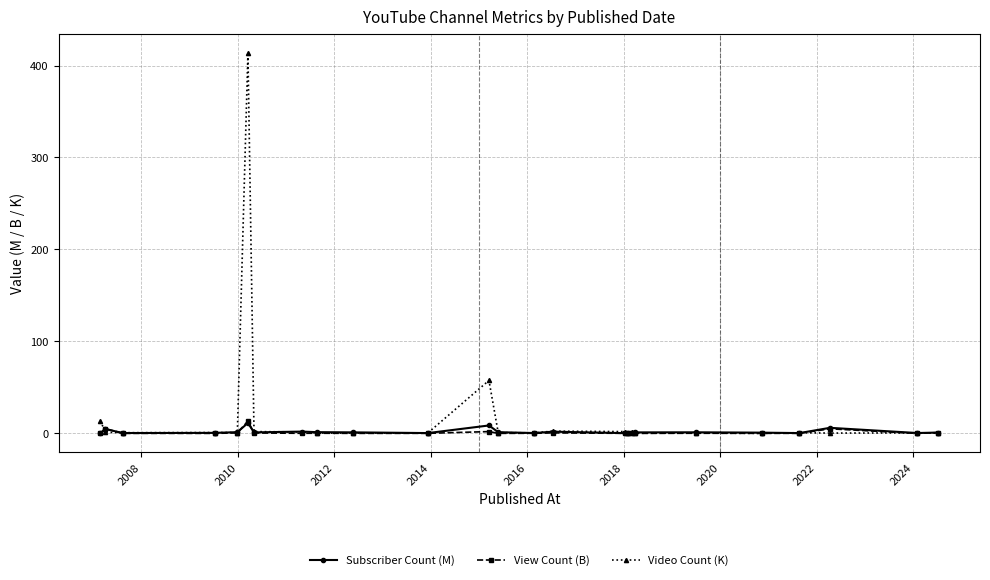

At how many categories does at least one series exceed 128?

1